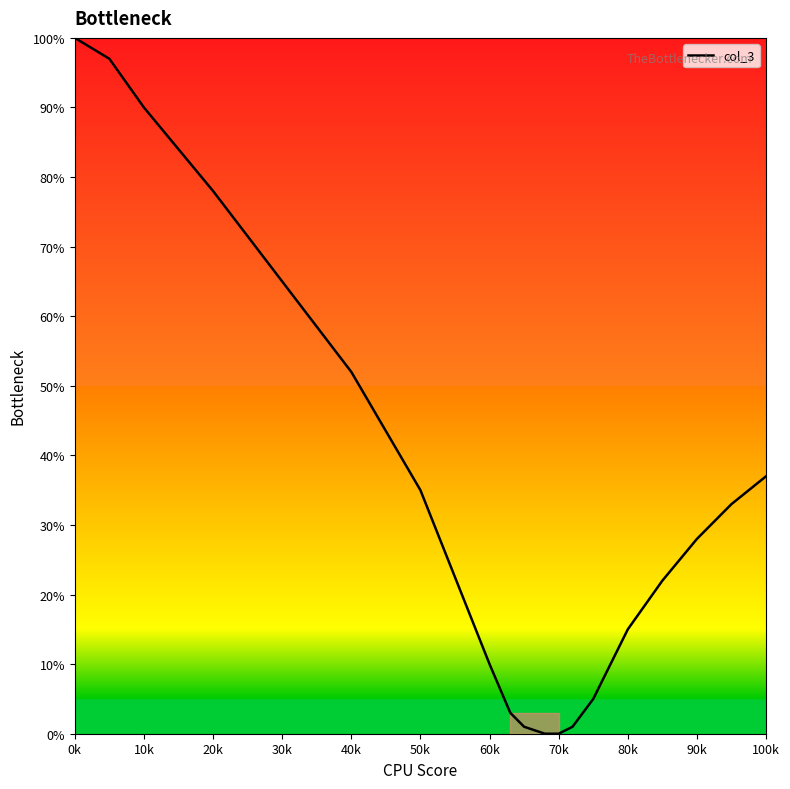

What is the maximum value shown in the chart?

100